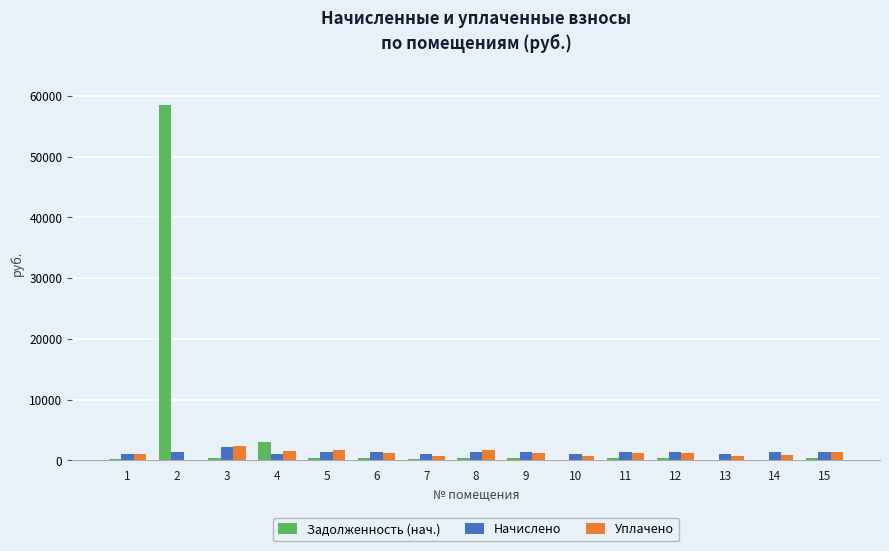

What is the sum of the Задолженность (нач.) values at 13 and 12?

403.6